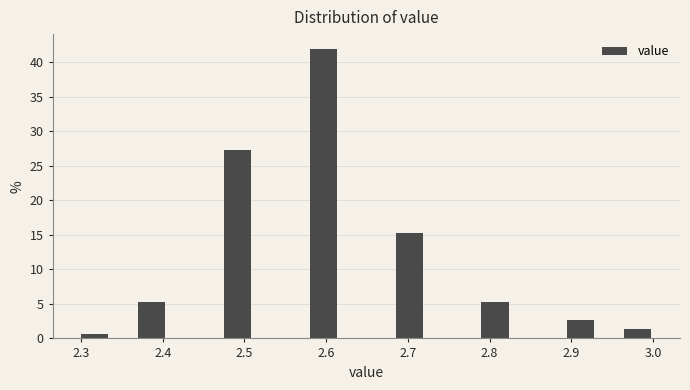

Around what value on the x-axis is the tallest bar? Give the approximate position of its centre, as read against the axis.

2.60